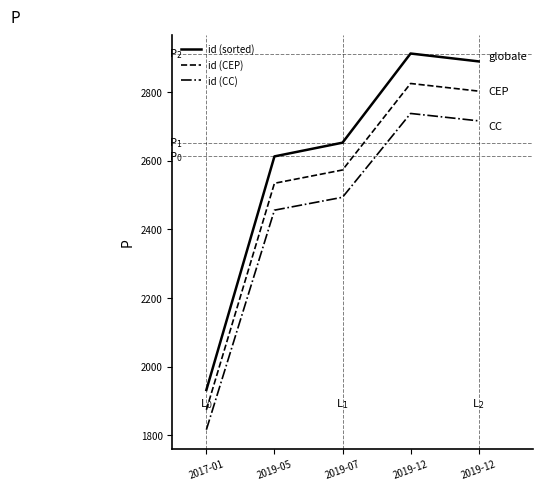

True or false: id (sorted) and id (CC) intersect in this chart.

False